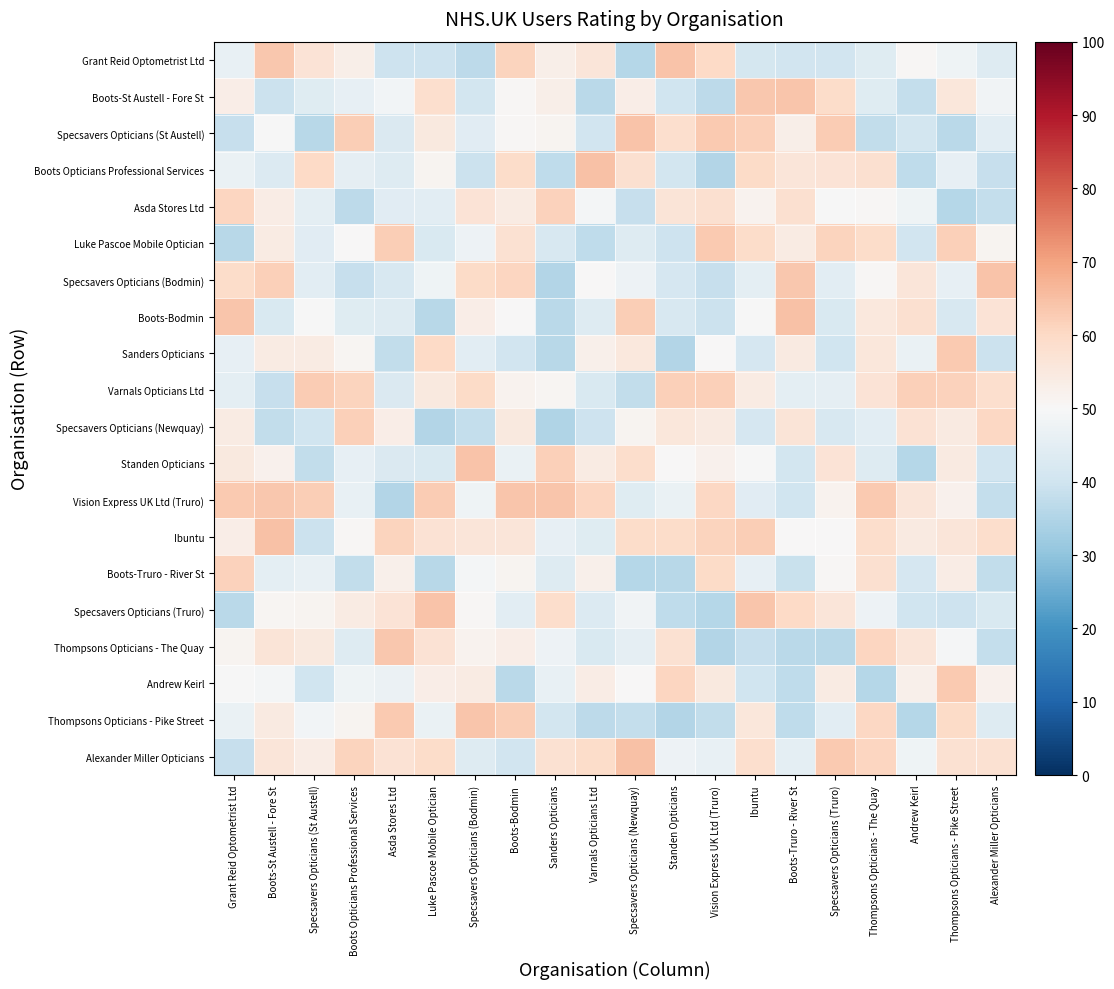

Which category has the highest value across all series?

Specsavers Opticians (Newquay)